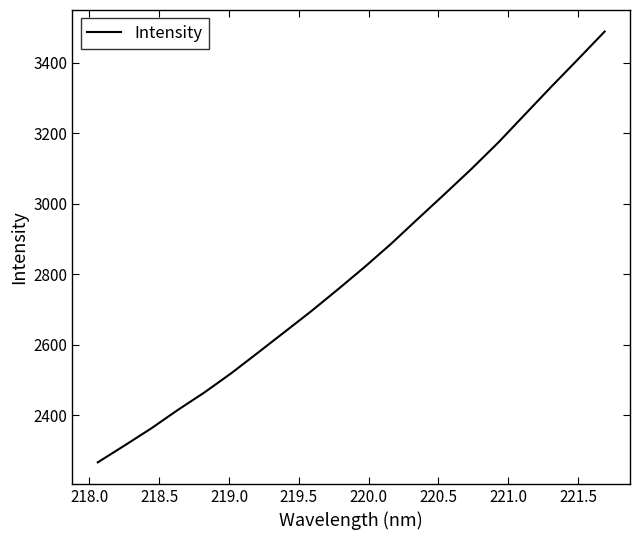

What is the difference between the maximum and minimum values?

1223.7